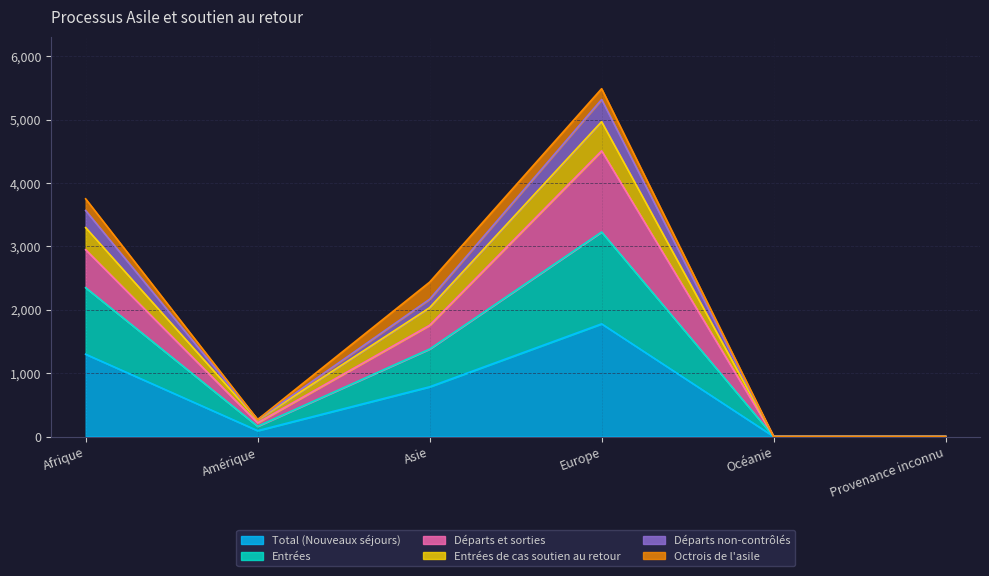

Which series changed the most between Océanie and Provenance inconnu?

Total (Nouveaux séjours)